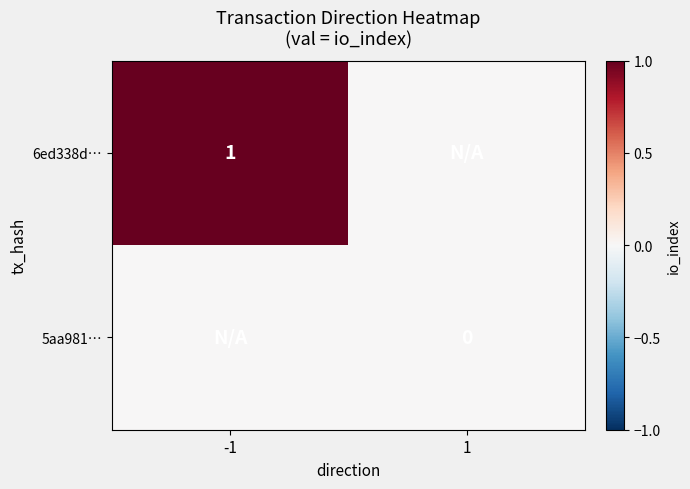

The value of 6ed338d… at -1 is 0. True or false?

False